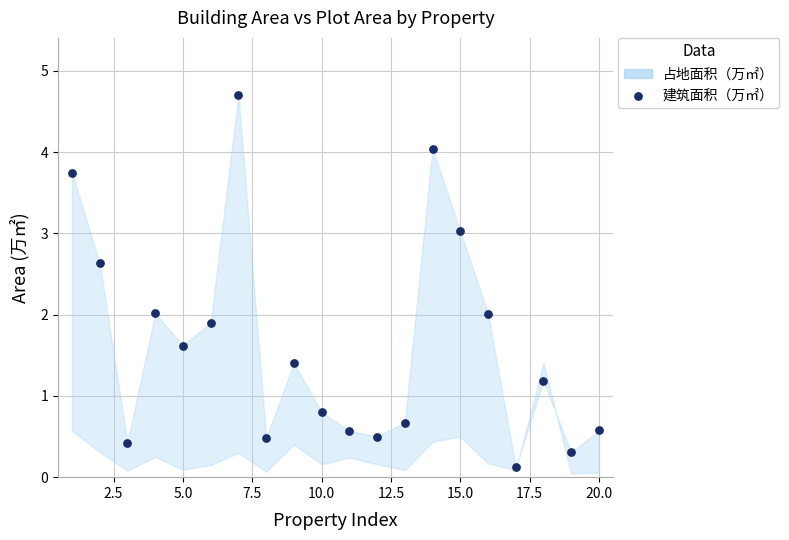

What is the range of Y values (max minus min)?

4.6